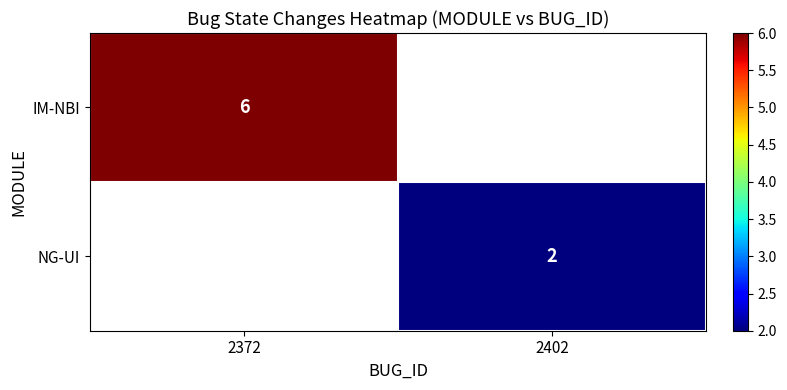

The value of IM-NBI at 2372 is 8.0. True or false?

False